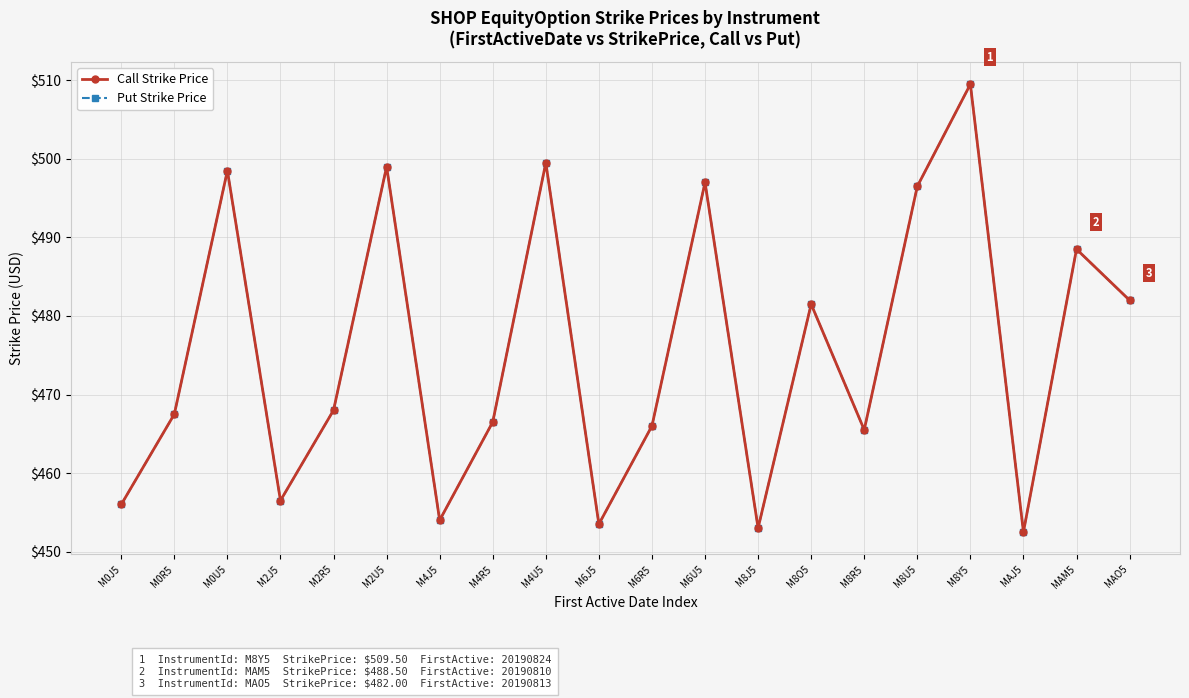

Reading left to right, transcribe all the data shown in this chart.

Call Strike Price: M0J5=456.0	M0R5=467.5	M0U5=498.5	M2J5=456.5	M2R5=468.0	M2U5=499.0	M4J5=454.0	M4R5=466.5	M4U5=499.5	M6J5=453.5	M6R5=466.0	M6U5=497.0	M8J5=453.0	M8O5=481.5	M8R5=465.5	M8U5=496.5	M8Y5=509.5	MAJ5=452.5	MAM5=488.5	MAO5=482.0
Put Strike Price: M0J5=456.0	M0R5=467.5	M0U5=498.5	M2J5=456.5	M2R5=468.0	M2U5=499.0	M4J5=454.0	M4R5=466.5	M4U5=499.5	M6J5=453.5	M6R5=466.0	M6U5=497.0	M8J5=453.0	M8O5=481.5	M8R5=465.5	M8U5=496.5	M8Y5=509.5	MAJ5=452.5	MAM5=488.5	MAO5=482.0